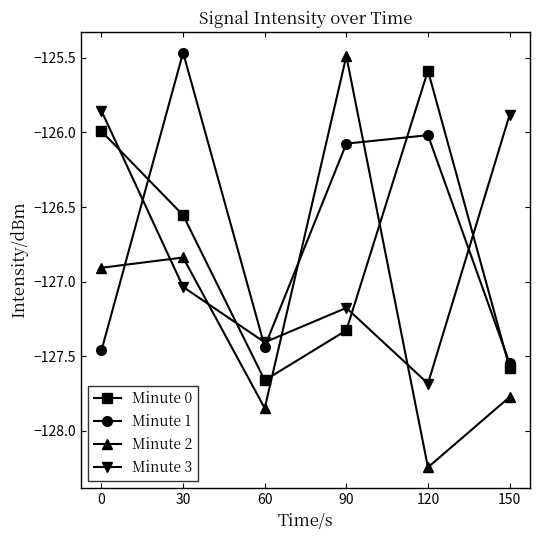

The Minute 1 series shows -127.4 at 60. True or false?

True